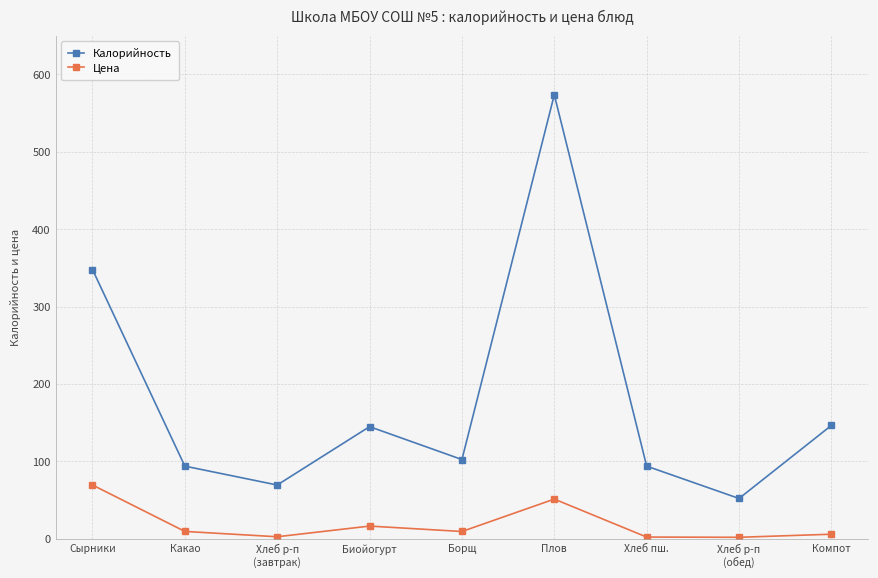

True or false: Калорийность has a value of 573.8 at Плов.

True